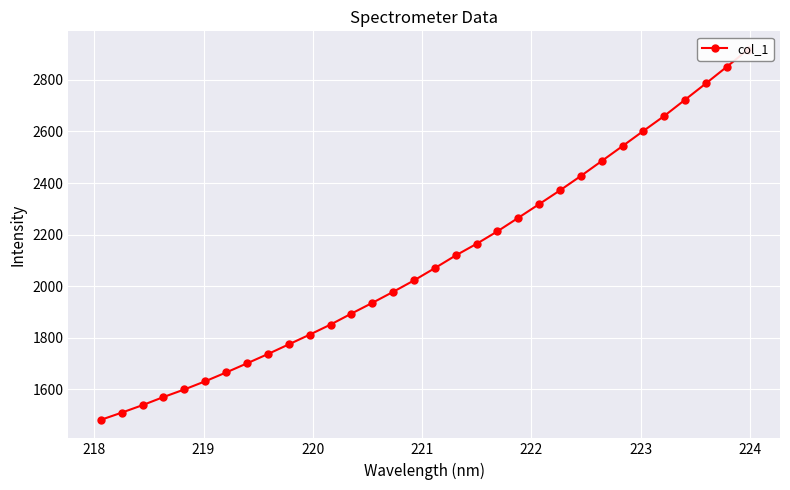

Does the chart display data point markers on the line(s)?

Yes